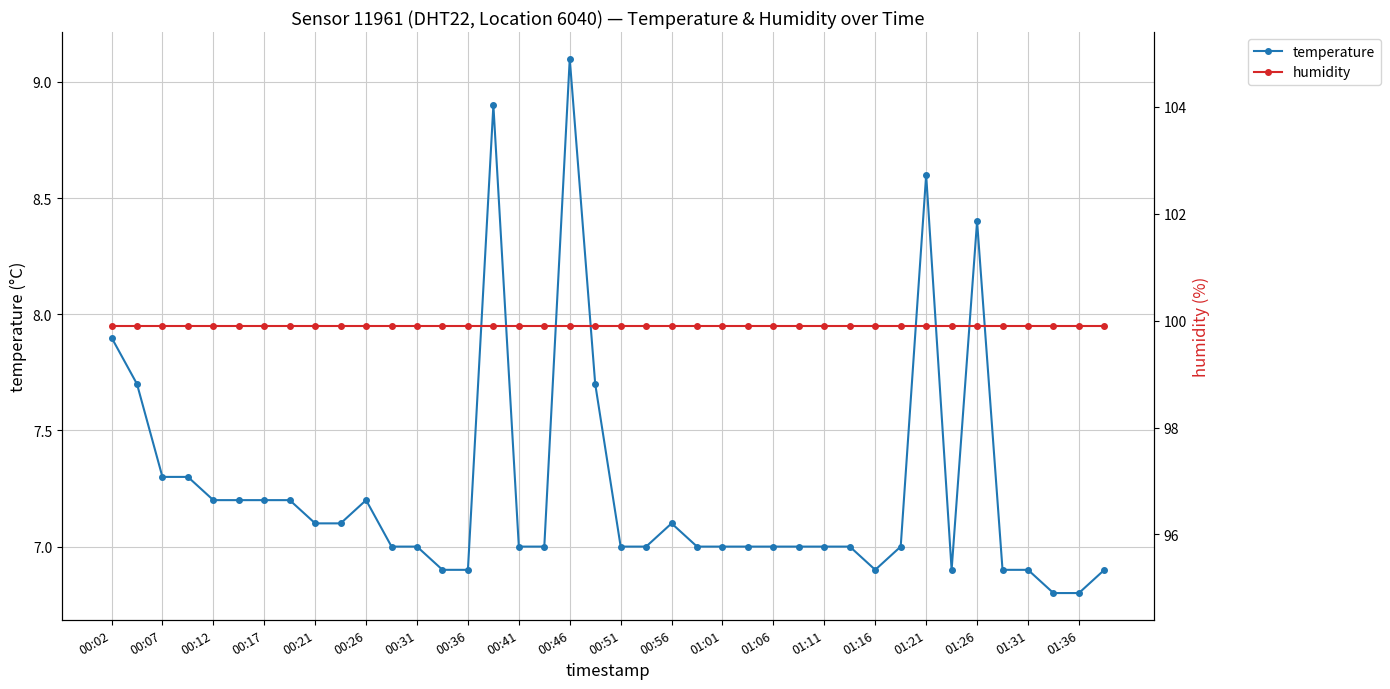

What is the sum of all temperature values?

290.1